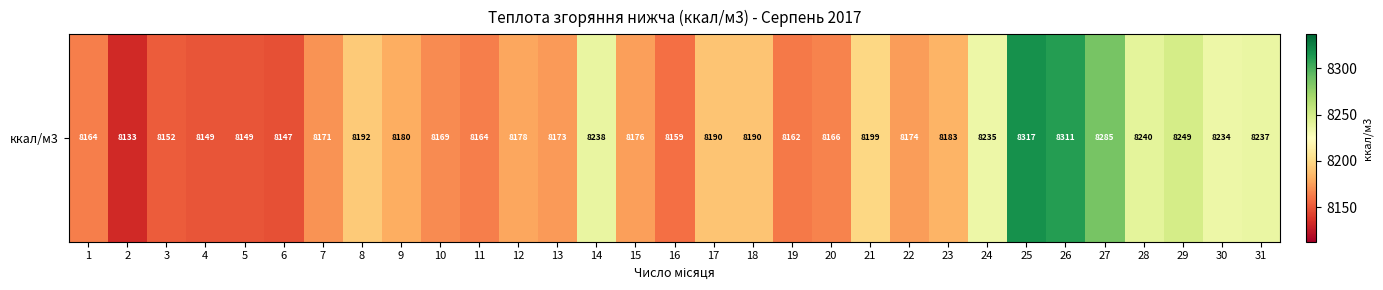

Reading left to right, list all the values displayed in this chart.

8163.8	8132.7	8151.8	8149.4	8149.4	8147.0	8170.9	8192.4	8180.5	8168.5	8163.8	8178.1	8173.3	8237.8	8175.7	8159.0	8190.0	8190.4	8162.4	8165.7	8198.6	8174.0	8183.5	8234.5	8316.8	8310.8	8285.4	8240.2	8248.9	8234.5	8236.7